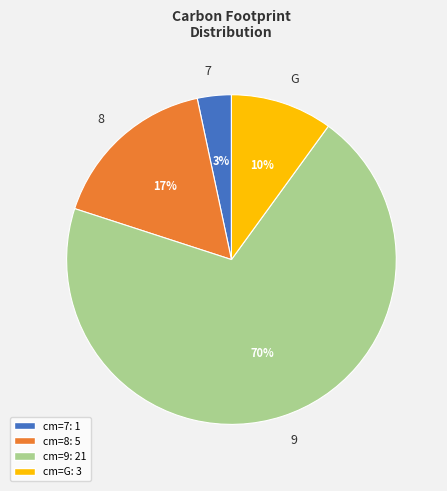

Is there any slice that represents more than half of the pie?

Yes